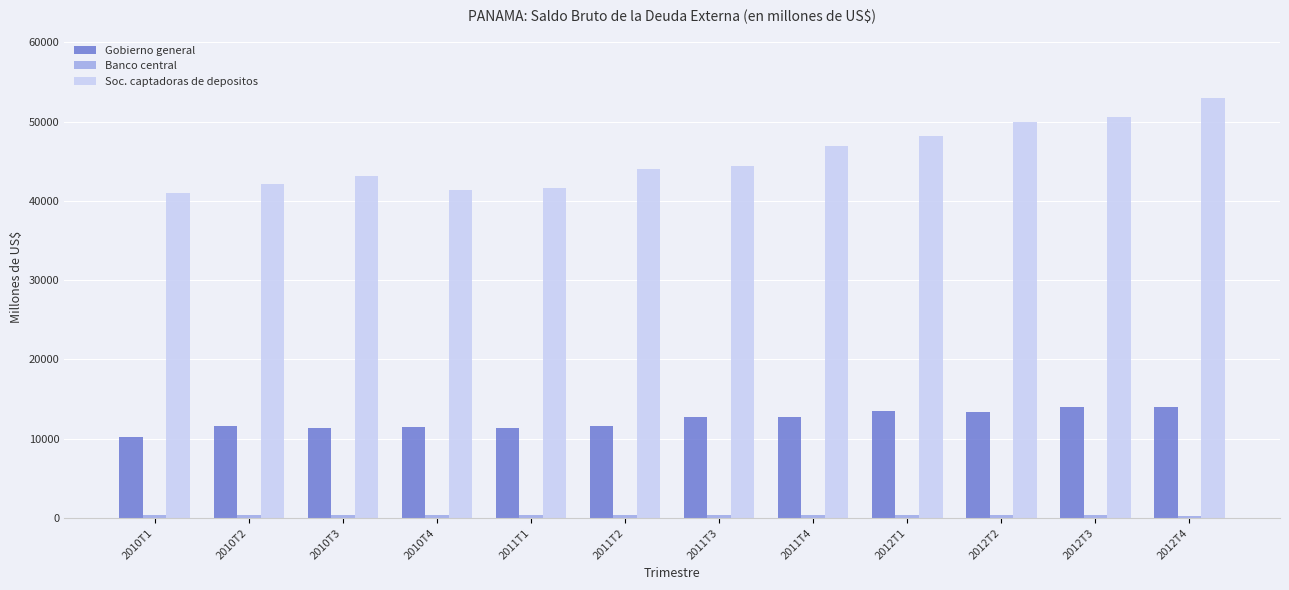

What is the smallest value displayed?

321.1